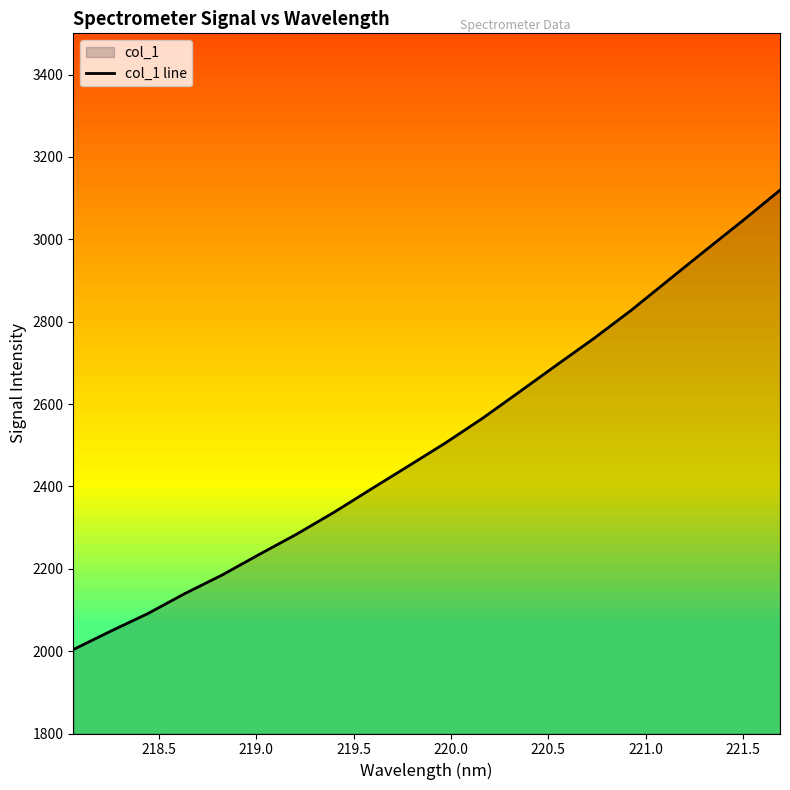

What is the value of the 5th point from the left?

2184.8